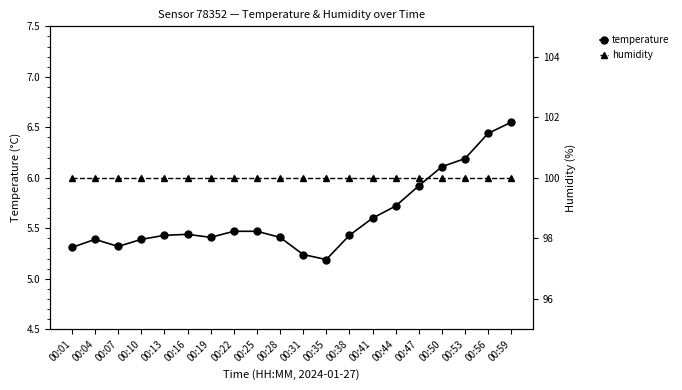

What is the lowest value of the humidity series?

100.0